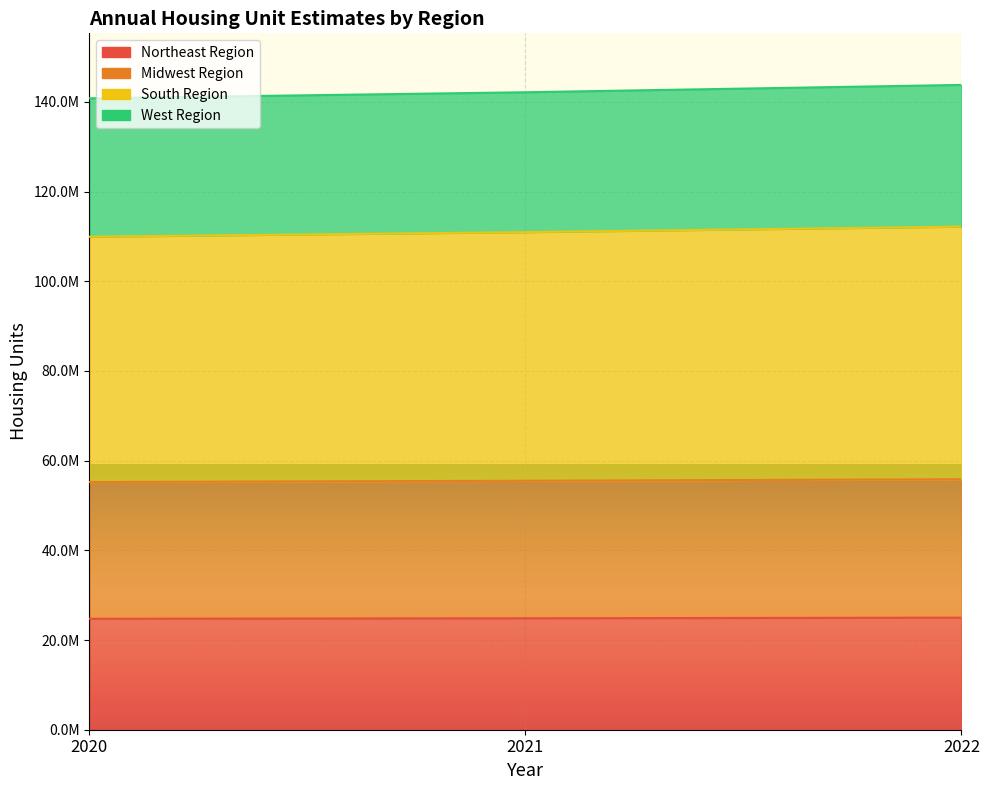

What is the difference between the maximum and minimum values in the Midwest Region series?

615425